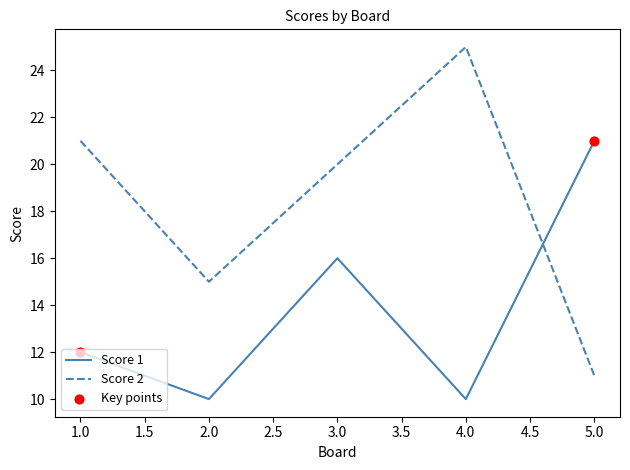

Which series has the widest spread of values?

Score 2